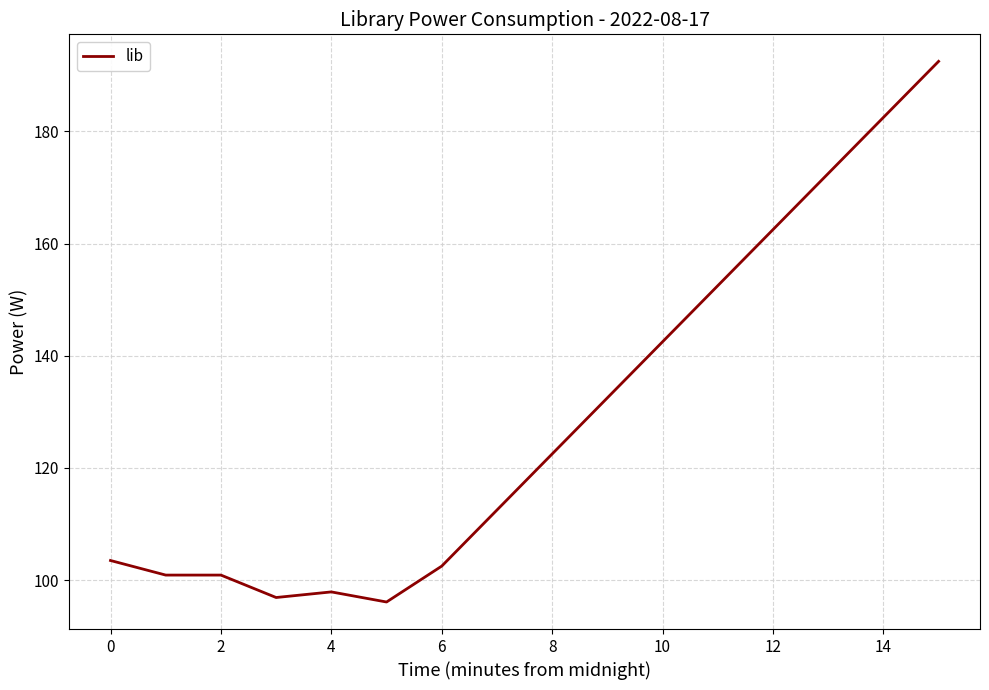

What is the minimum value shown in the chart?

96.1